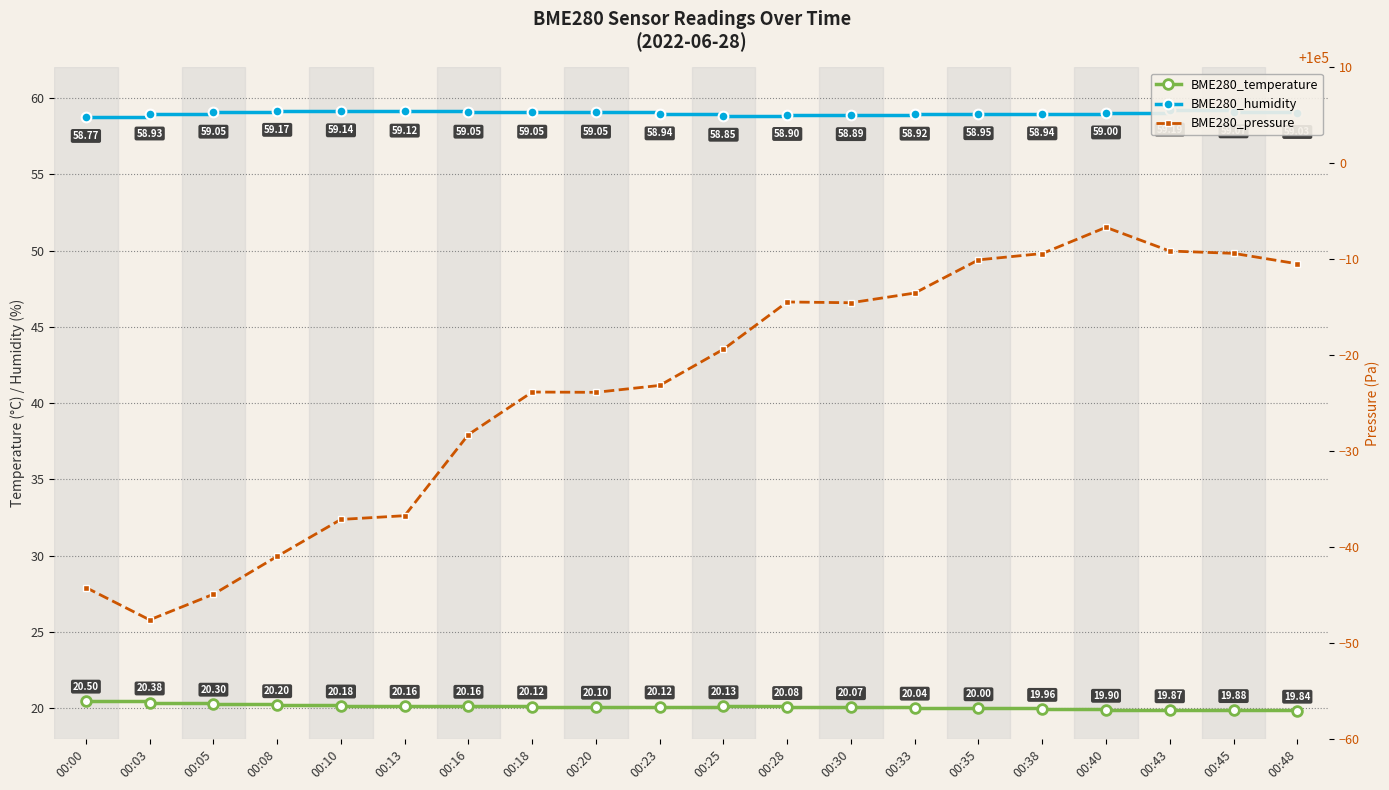

True or false: BME280_temperature has a value of 9.9 at 00:25.

False